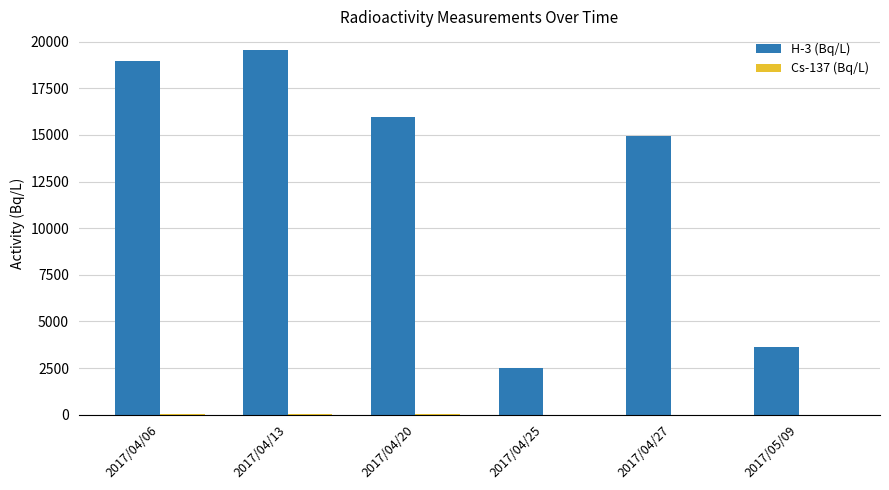

What is the total value across all series at 2017/05/09?

3638.0